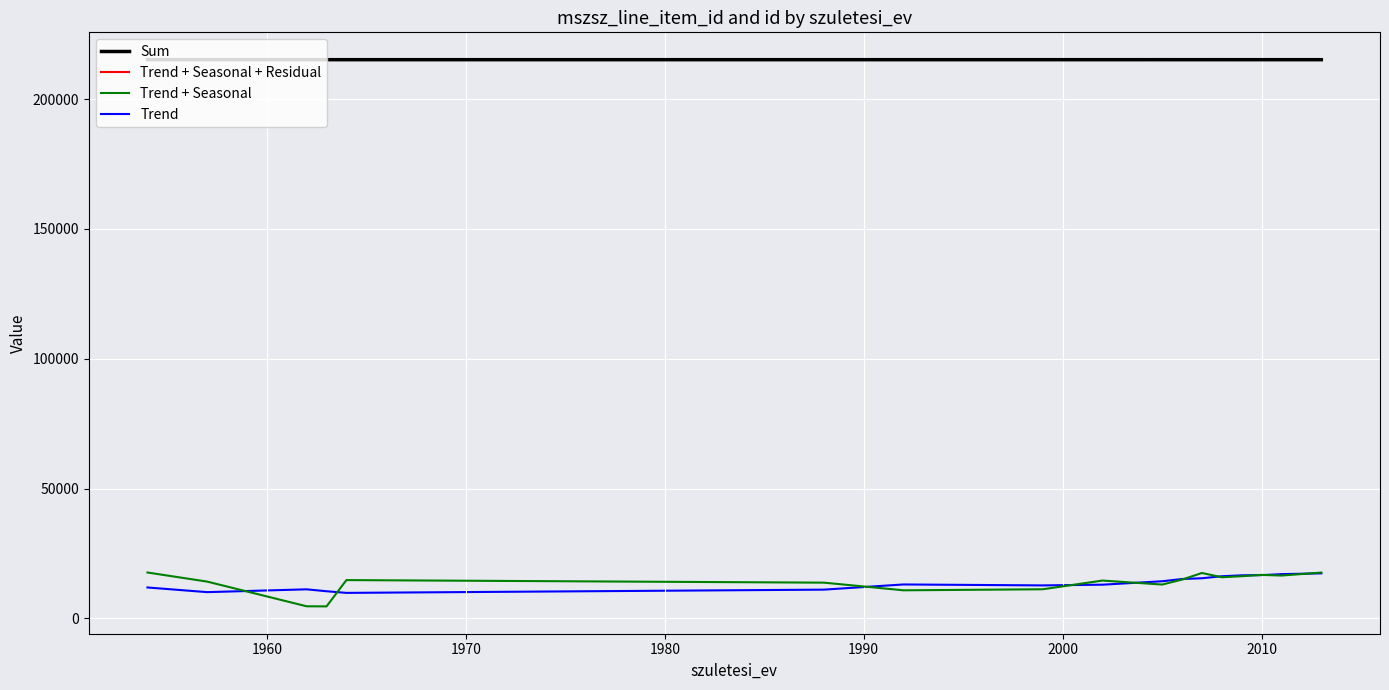

What is the maximum value shown in the chart?

215204.5